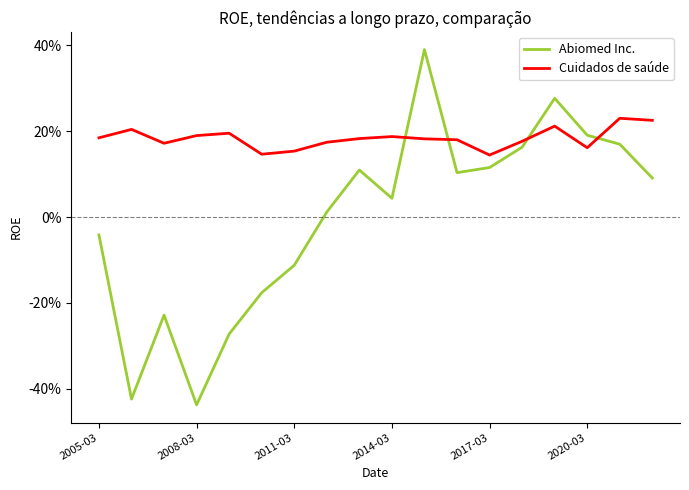

Does the chart have visible grid lines?

No